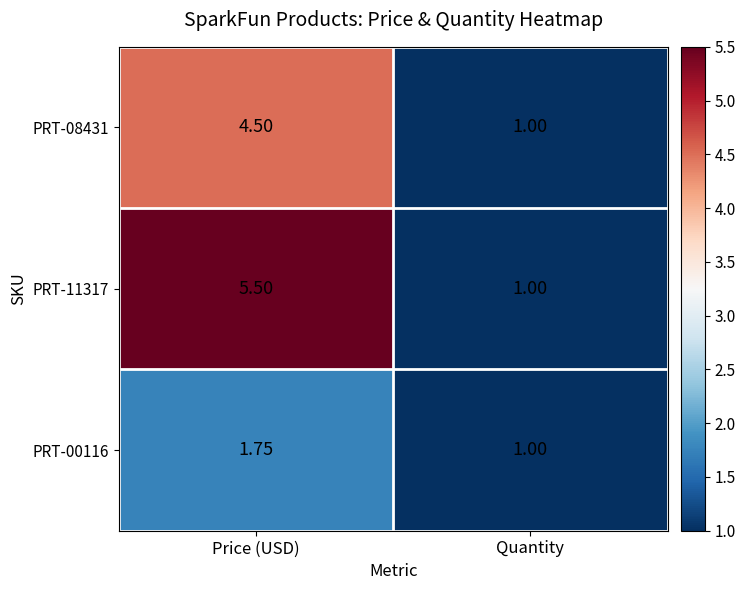

Which label corresponds to the largest value in the chart?

Price (USD)